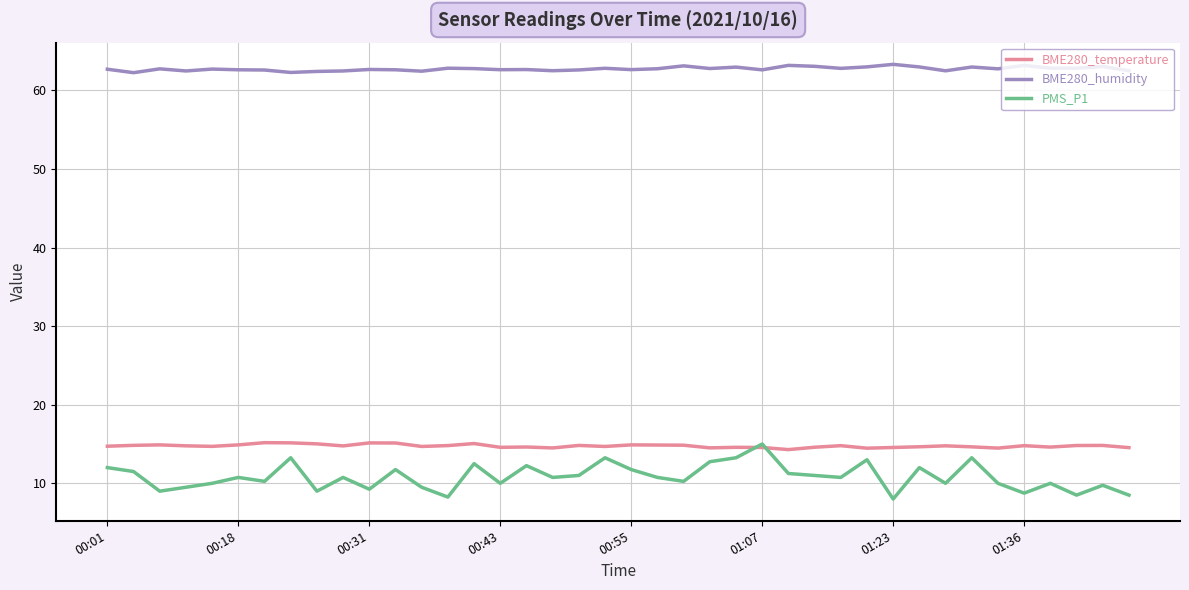

True or false: BME280_humidity and PMS_P1 intersect in this chart.

False